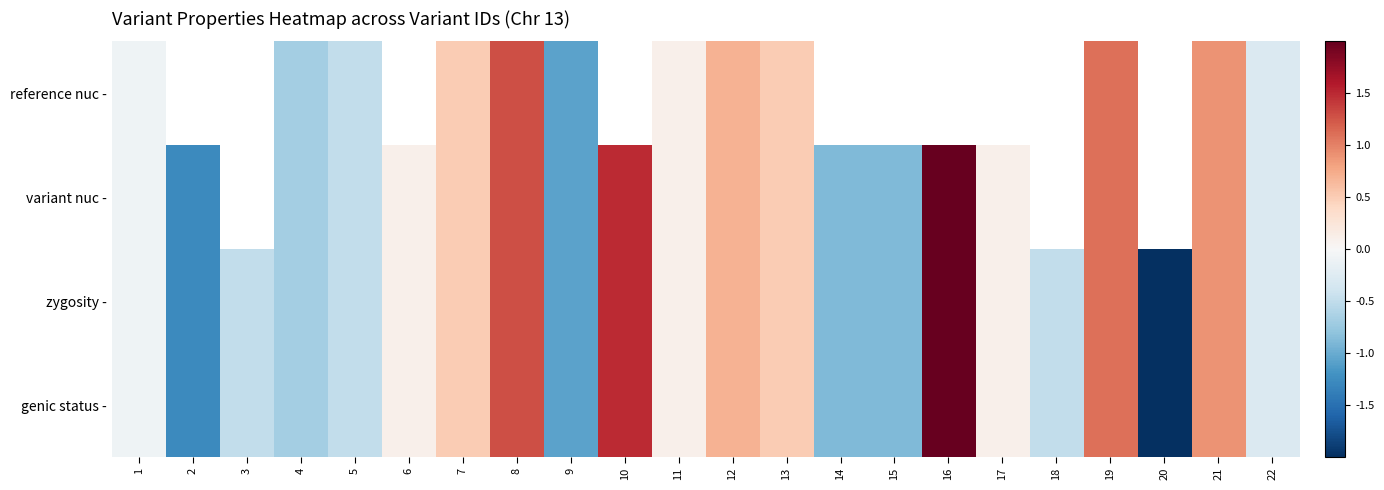

At which label does zygosity - reach its minimum?

20